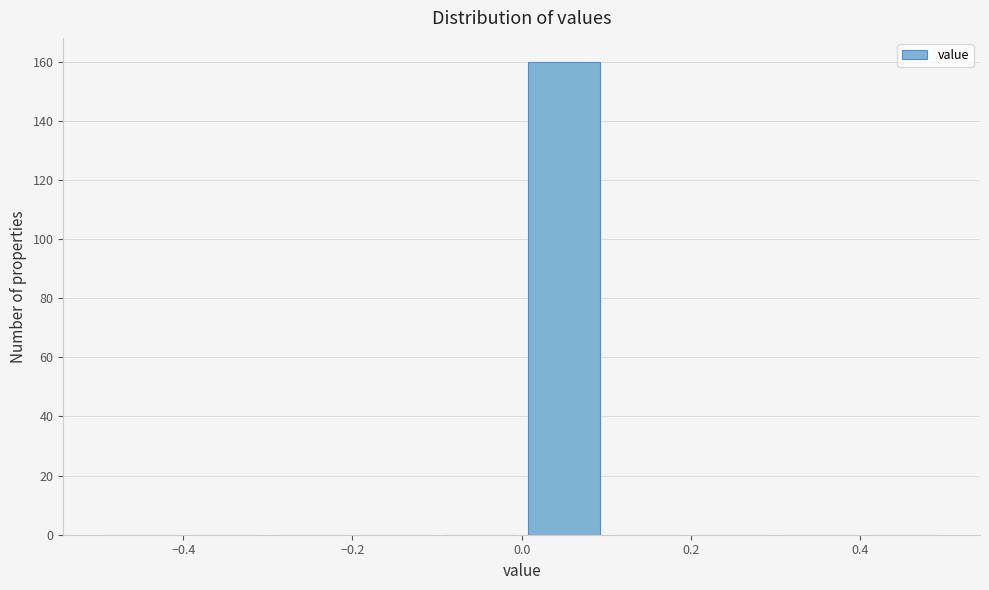

Reading left to right, list every bar in this chart as the range it spans on the x-axis followed by its height. The values are not printed on the chart, so give them approximately, as read against the axis.

-0.5 to -0.4: 0
-0.4 to -0.3: 0
-0.3 to -0.2: 0
-0.2 to -0.1: 0
-0.1 to 0.0: 0
0.0 to 0.1: 160
0.1 to 0.2: 0
0.2 to 0.3: 0
0.3 to 0.4: 0
0.4 to 0.5: 0